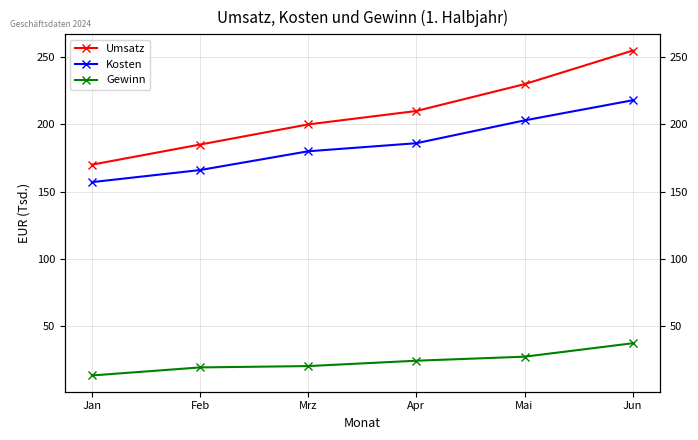

How many lines are shown in the chart?

3